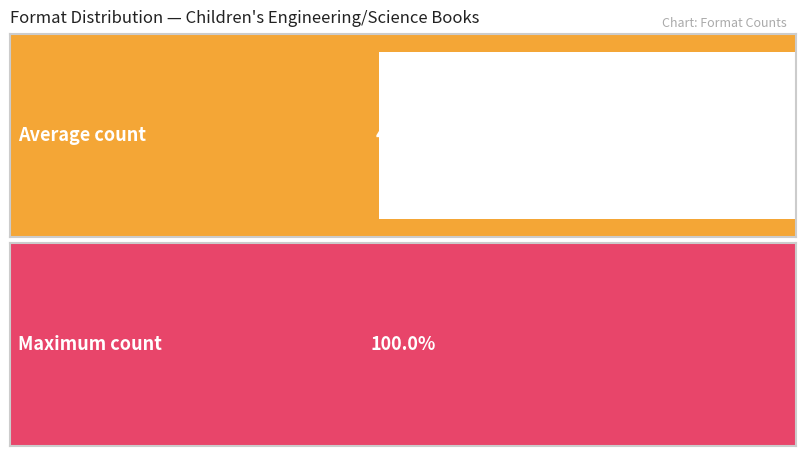

Is it true that the value at Enhanced eBook is 7?

False